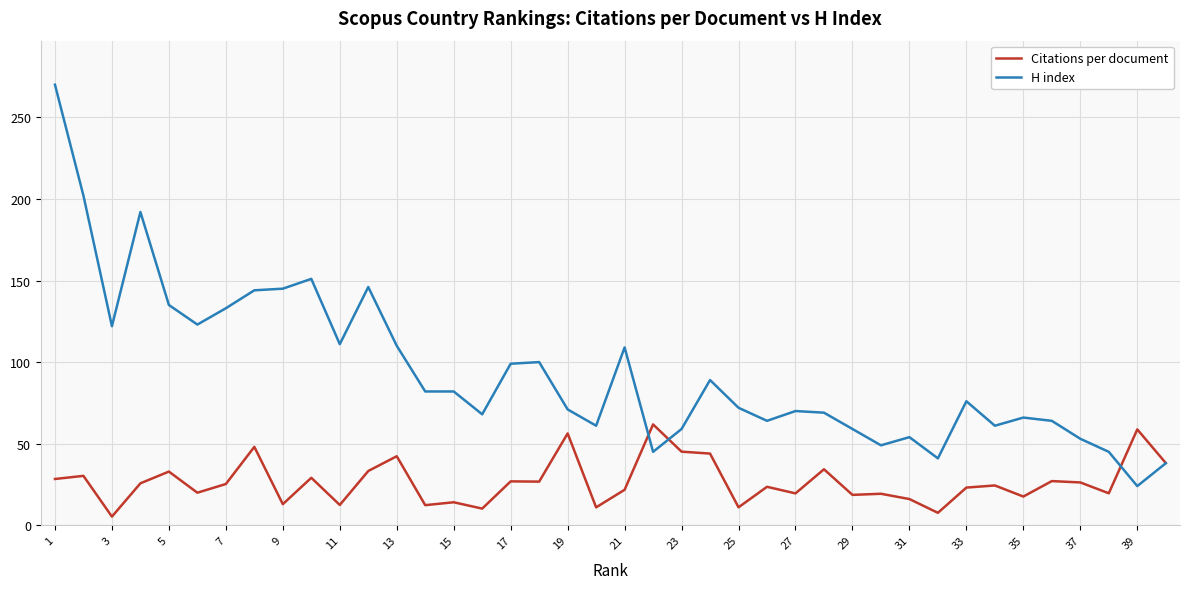

Which series has the largest total across all categories?

H index